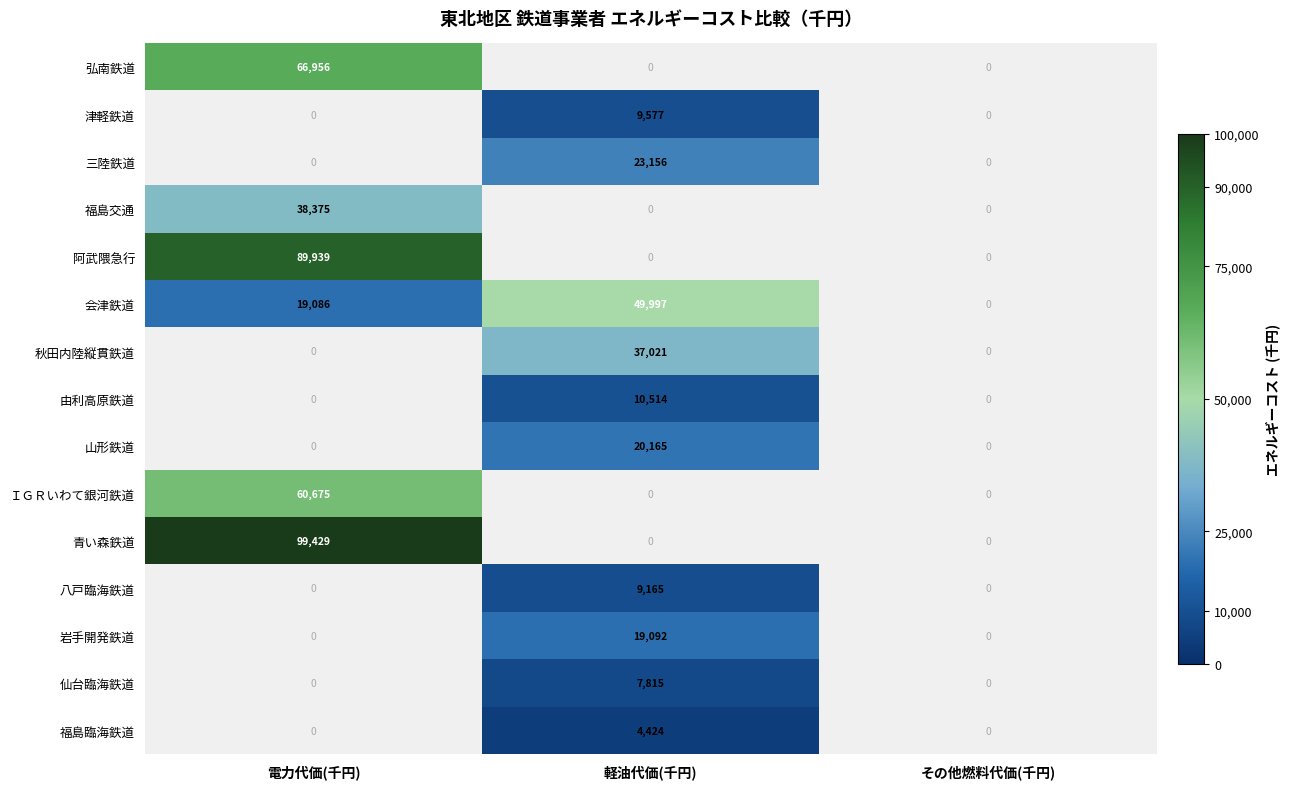

True or false: 岩手開発鉄道 has a value of 4999 at 軽油代価(千円).

False